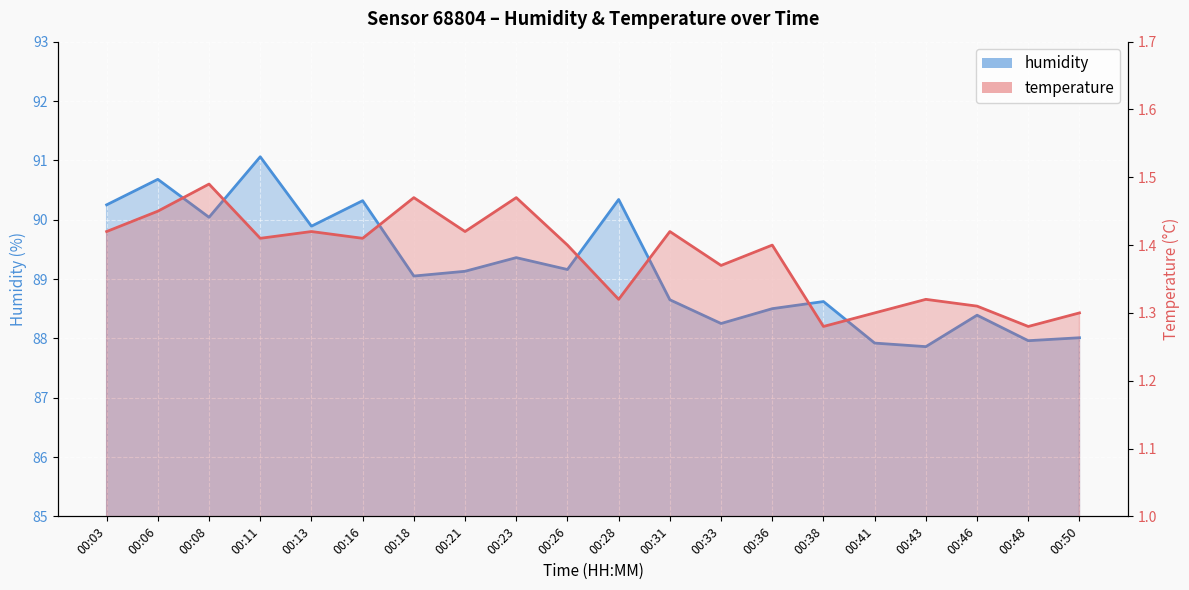

Reading left to right, extract all data points from this chart.

00:03=90.2	00:06=90.7	00:08=90.0	00:11=91.1	00:13=89.9	00:16=90.3	00:18=89.0	00:21=89.1	00:23=89.4	00:26=89.2	00:28=90.3	00:31=88.7	00:33=88.2	00:36=88.5	00:38=88.6	00:41=87.9	00:43=87.9	00:46=88.4	00:48=88.0	00:50=88.0